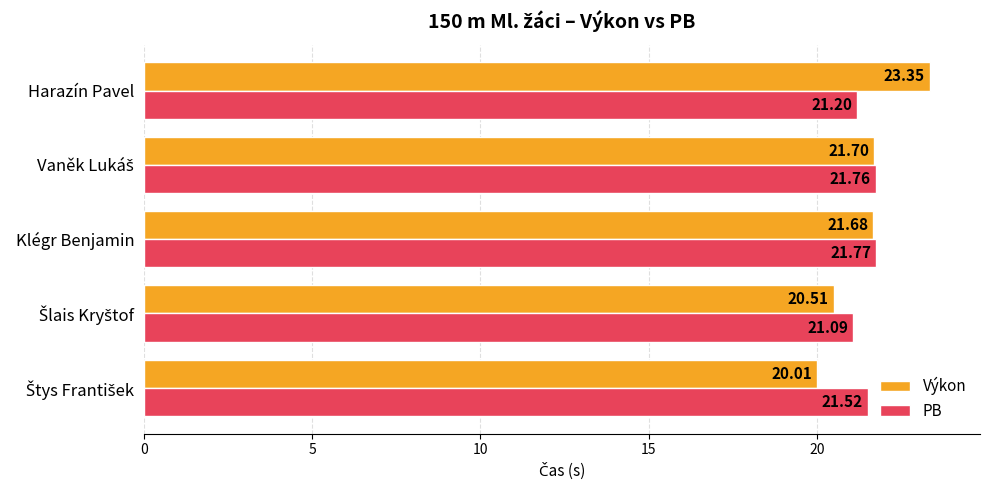

At how many categories does at least one series exceed 21?

5